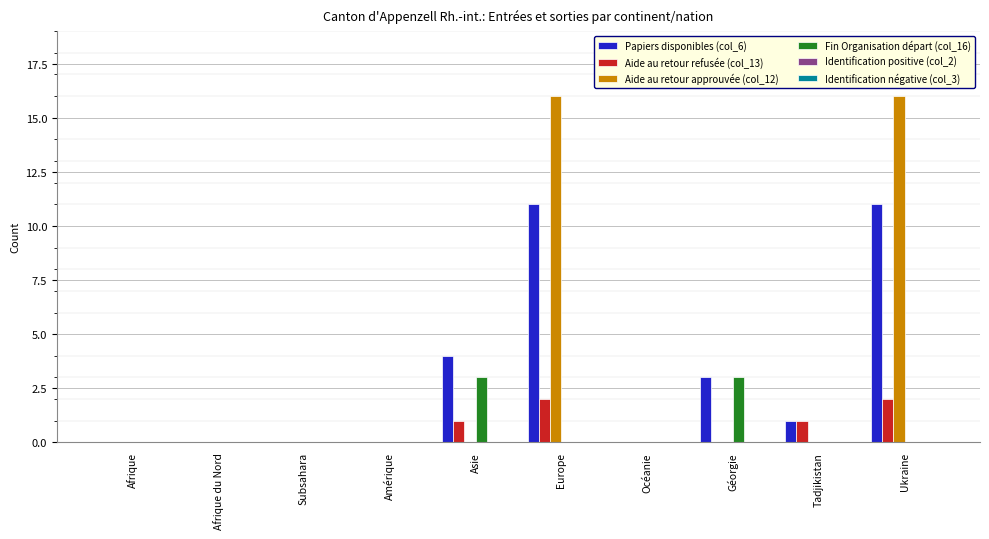

What is the sum of all Aide au retour approuvée (col_12) values?

32